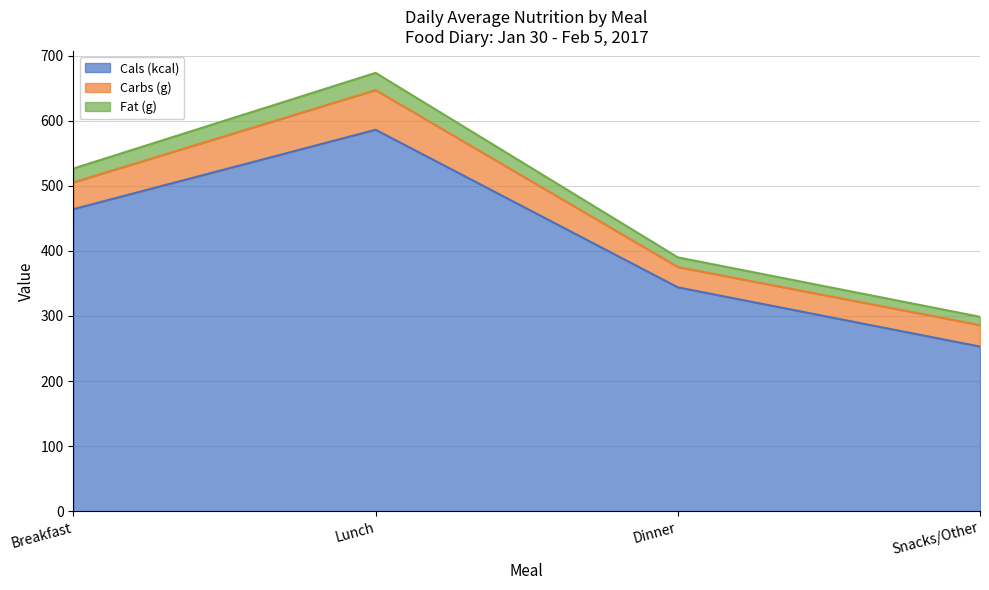

At which label does Cals (kcal) first exceed 464?

Lunch